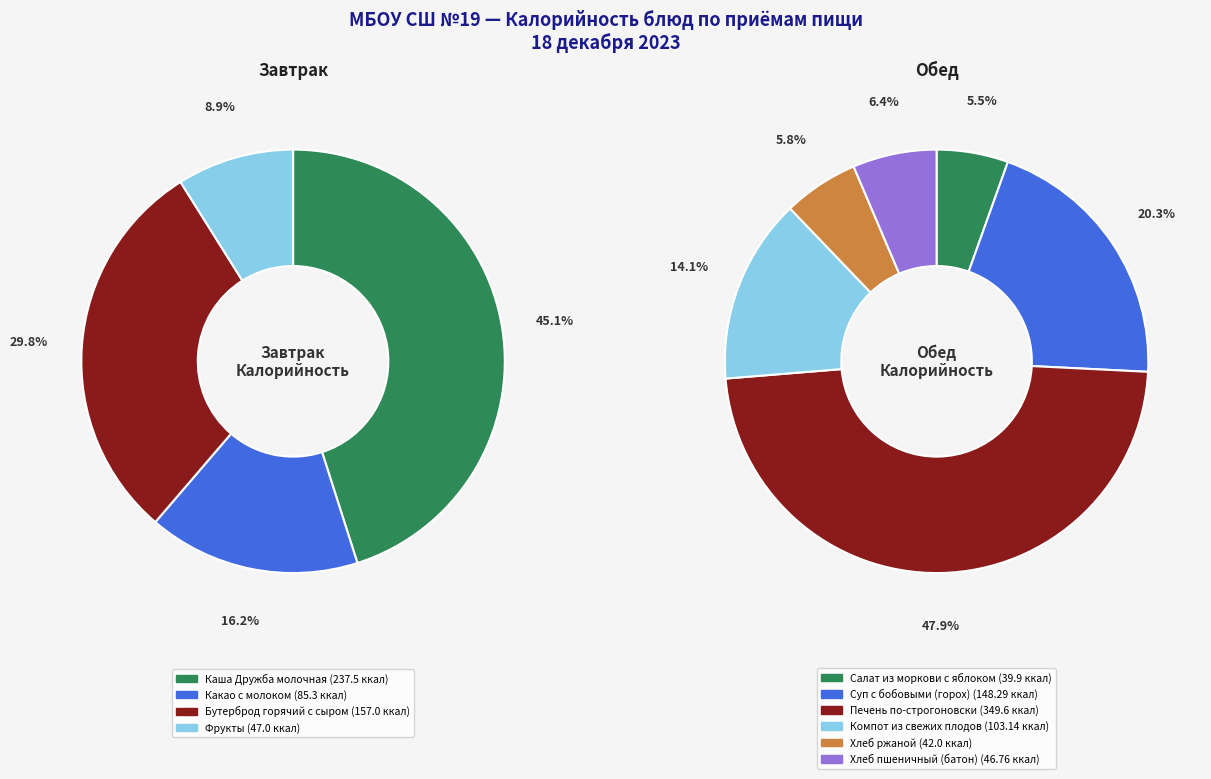

Count the number of slices in the pie.

10